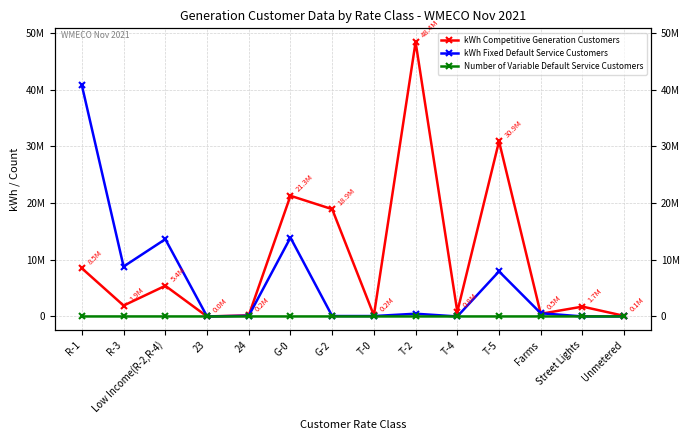

List the series in order of their peak value, lowest first.

Number of Variable Default Service Customers, kWh Fixed Default Service Customers, kWh Competitive Generation Customers